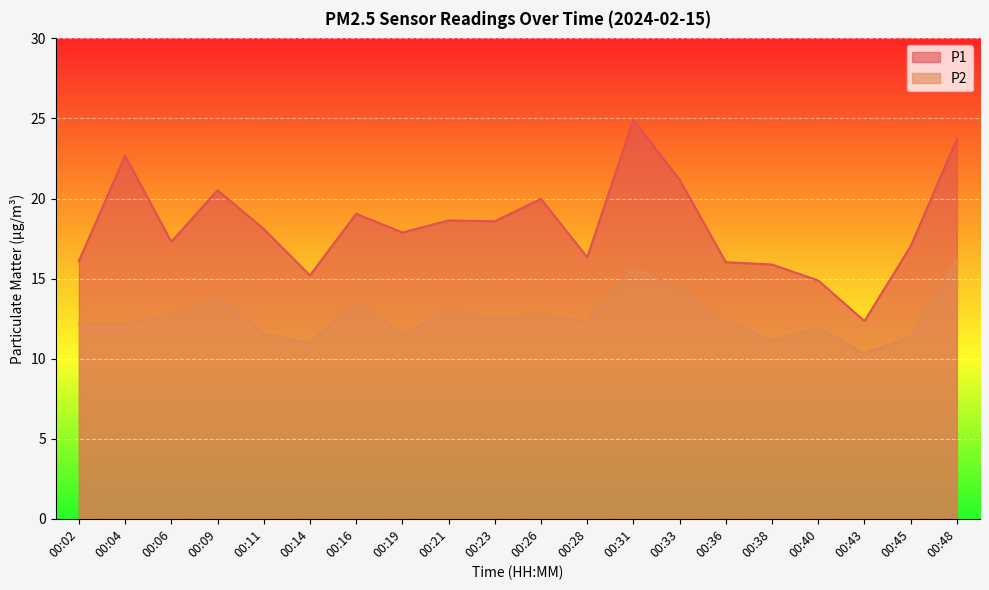

How many interior local valleys does the P2 series have?

6